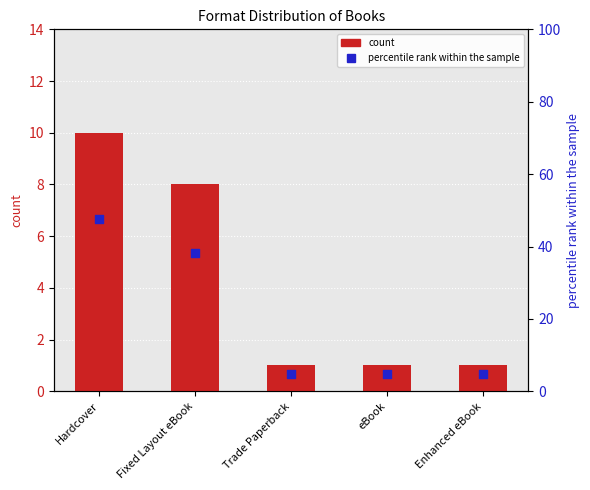

At which category is the sum across all series the highest?

Hardcover